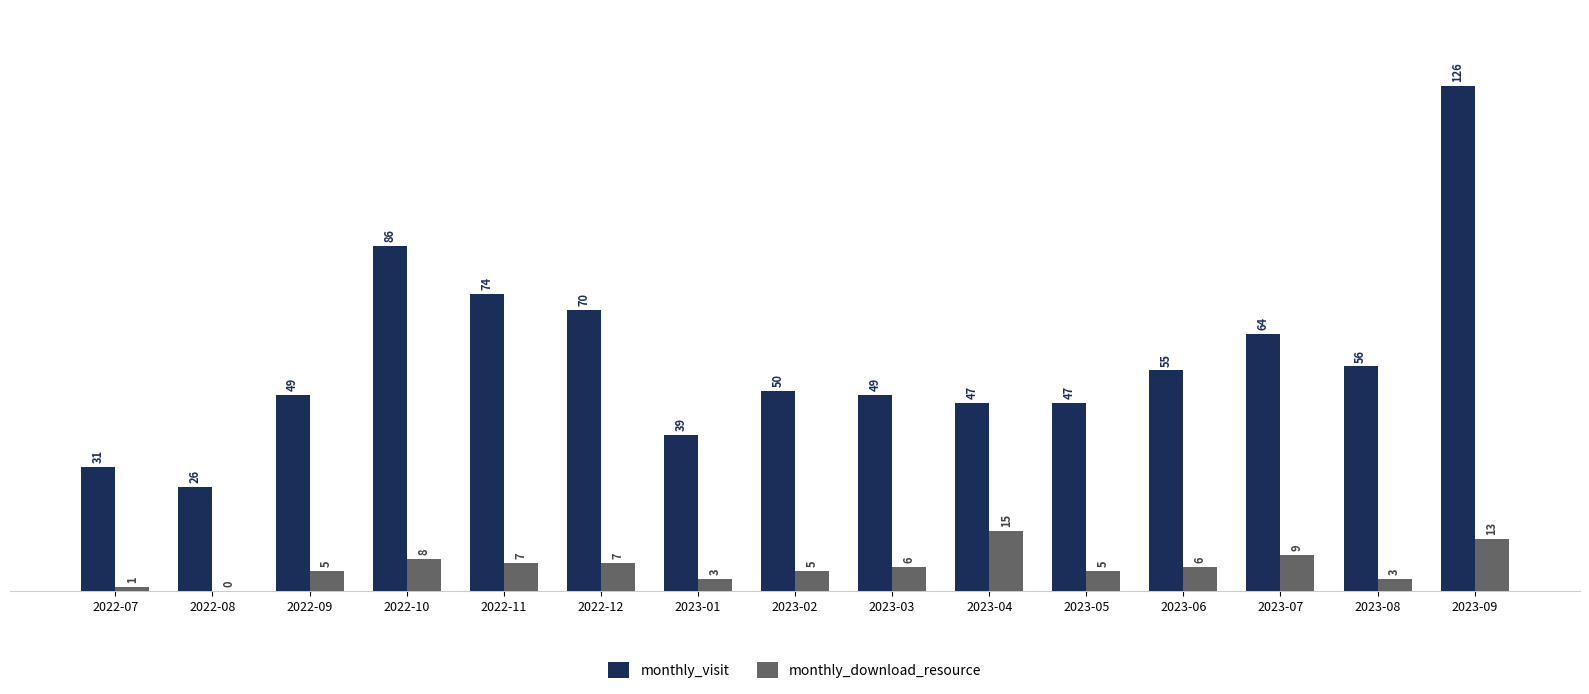

How many groups of bars are there?

15